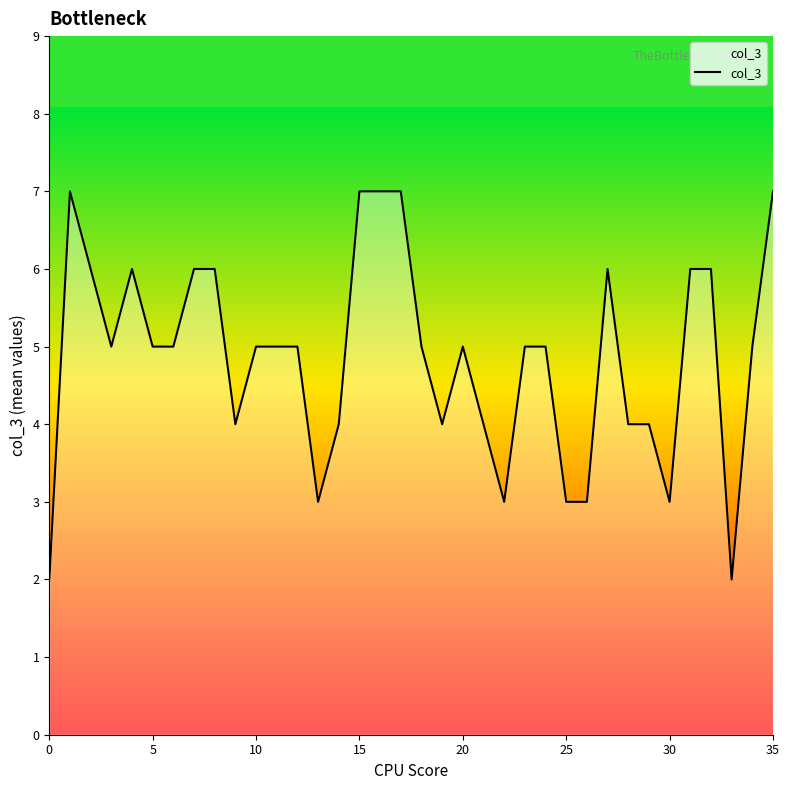

Reading left to right, transcribe all the data shown in this chart.

2	7	6	5	6	5	5	6	6	4	5	5	5	3	4	7	7	7	5	4	5	4	3	5	5	3	3	6	4	4	3	6	6	2	5	7